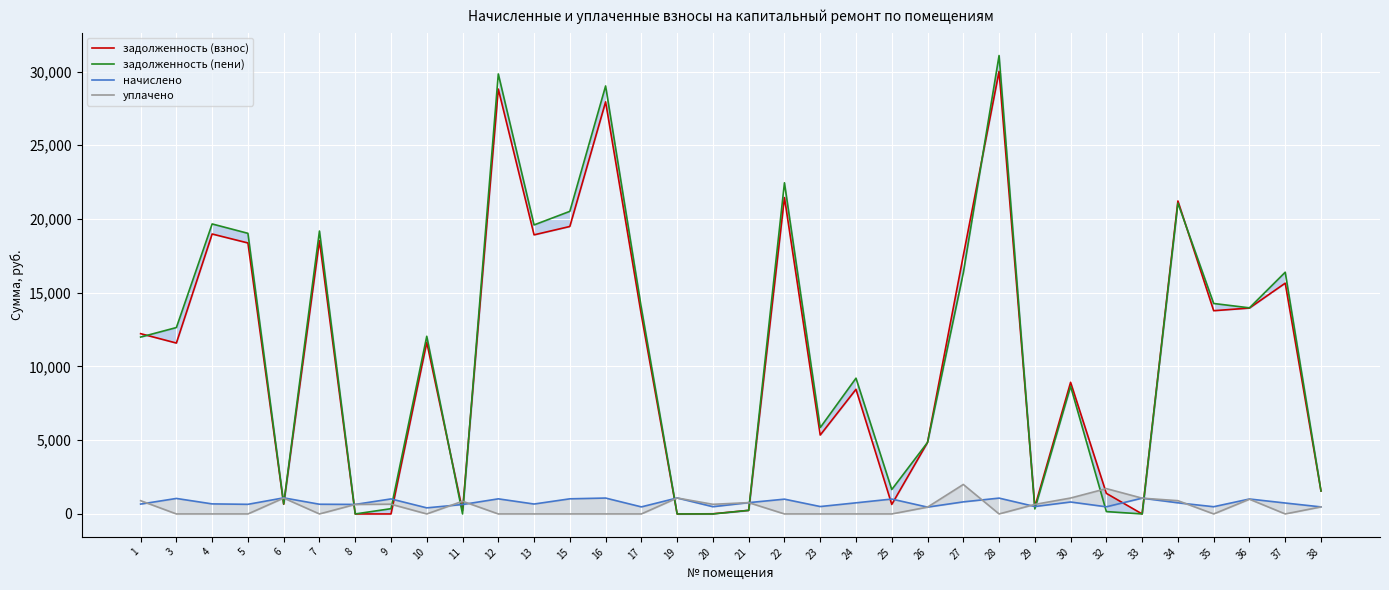

How many values in the уплачено series are below 463?

17